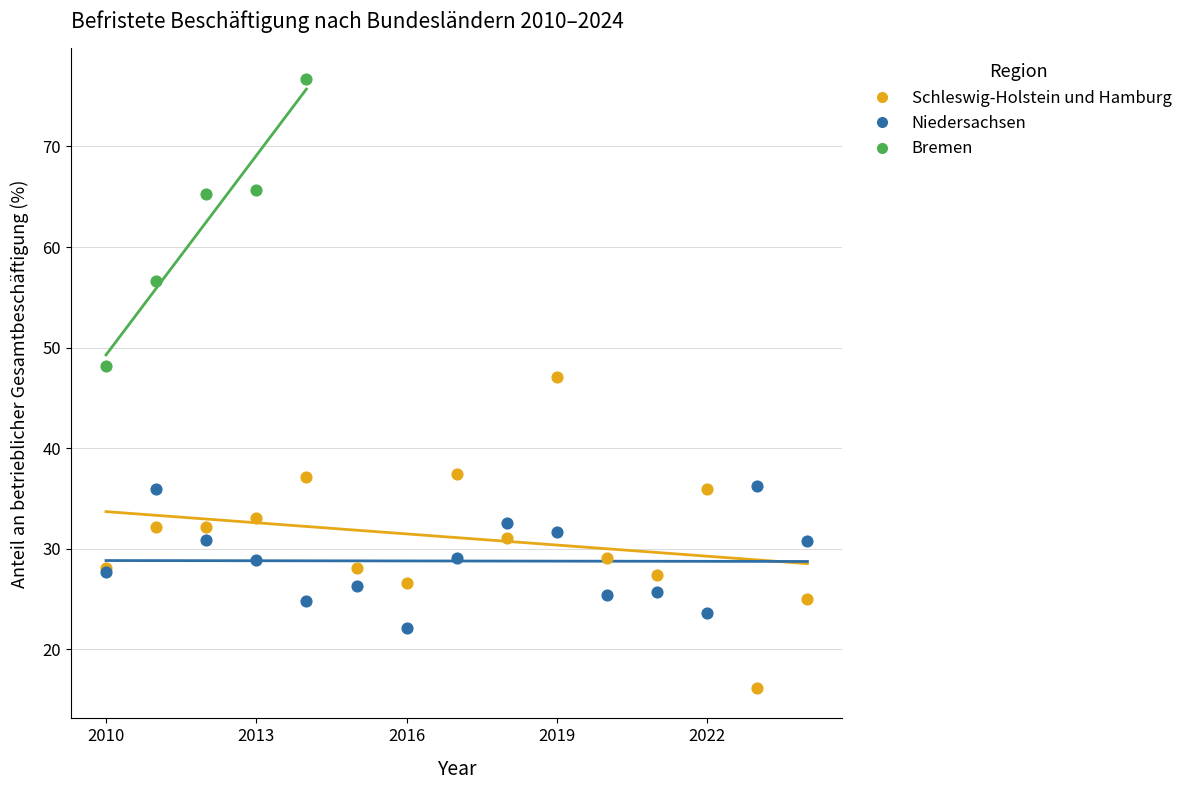

Which series has the largest Y range (max minus min)?

Schleswig-Holstein und Hamburg